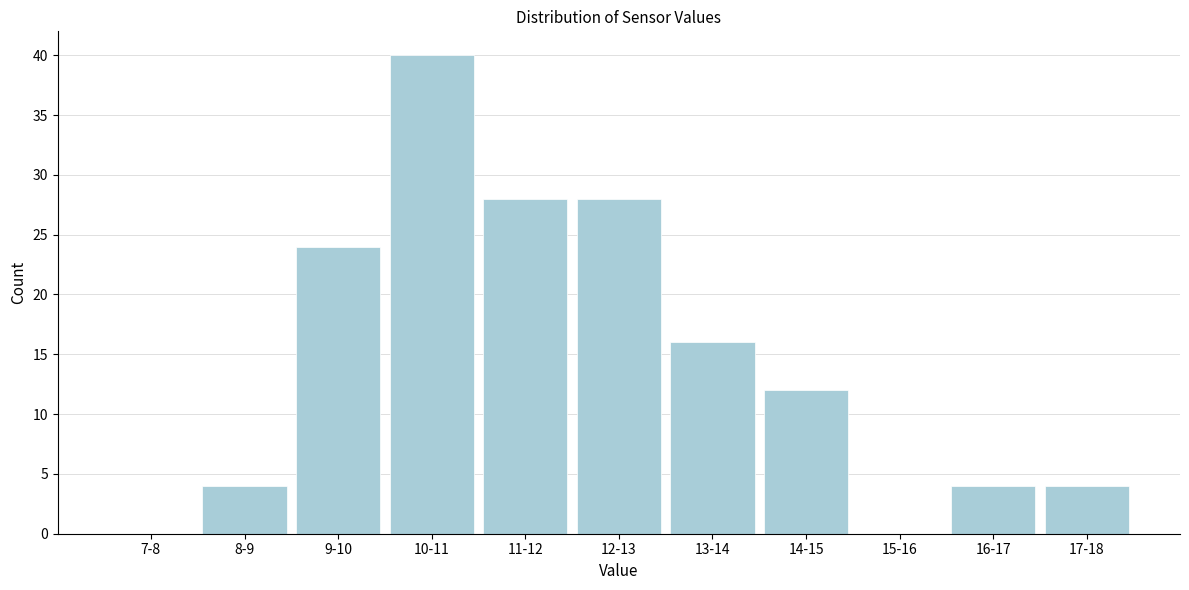

Reading left to right, extract all data points from this chart.

7-8=0	8-9=4	9-10=24	10-11=40	11-12=28	12-13=28	13-14=16	14-15=12	15-16=0	16-17=4	17-18=4